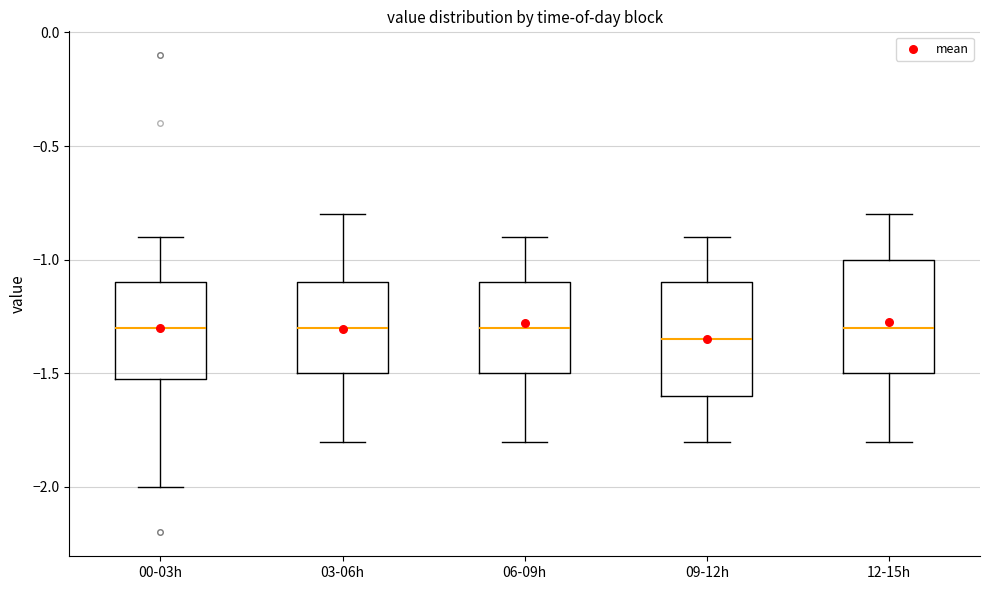

Reading left to right, read every box against the y-axis: the position of its median line, the range the box covers, and the ends of its whiskers. The values are not printed on the chart, so give them approximately, as read against the axis.

00-03h: median -1.30, box -1.50 to -1.10, whiskers -2.00 to -0.90
03-06h: median -1.30, box -1.50 to -1.10, whiskers -1.80 to -0.80
06-09h: median -1.30, box -1.50 to -1.10, whiskers -1.80 to -0.90
09-12h: median -1.35, box -1.60 to -1.10, whiskers -1.80 to -0.90
12-15h: median -1.30, box -1.50 to -1.00, whiskers -1.80 to -0.80